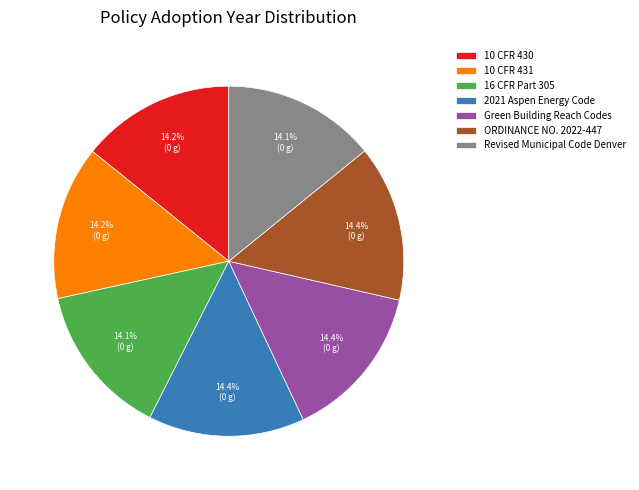

Is there any slice that represents more than half of the pie?

No